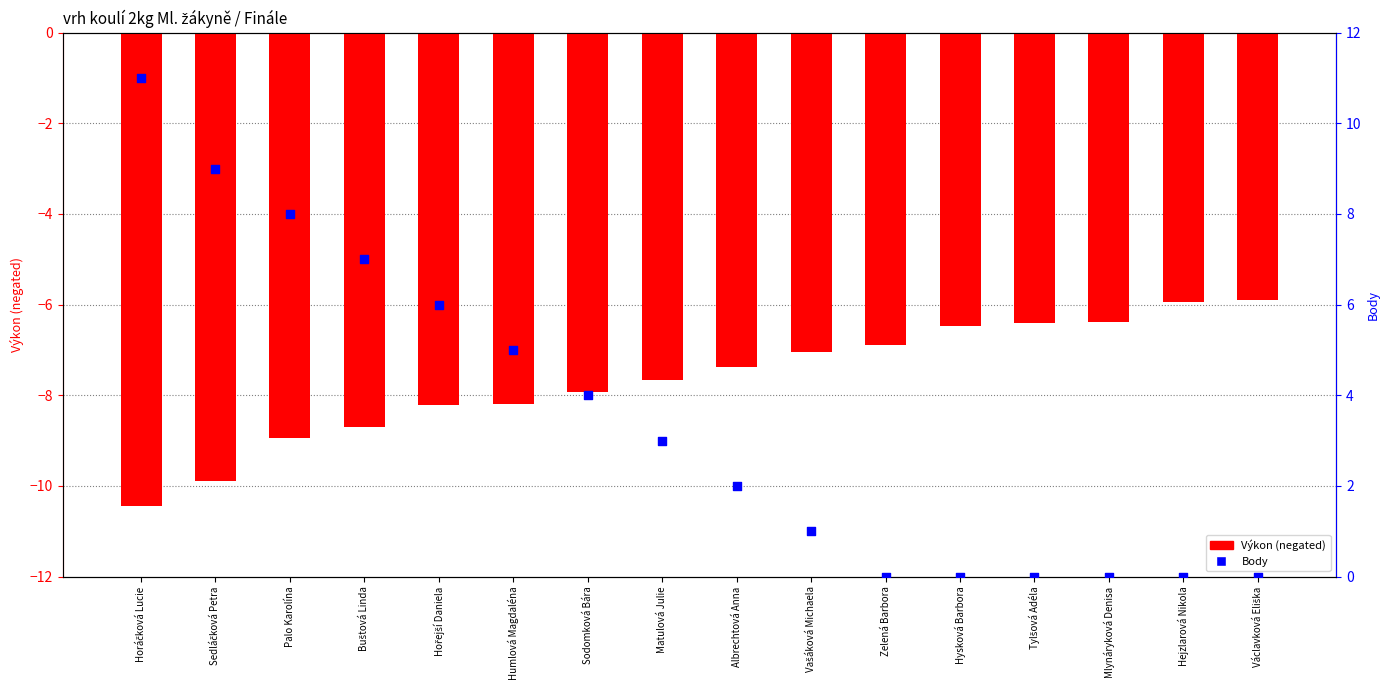

At how many categories does at least one series exceed 0?

10